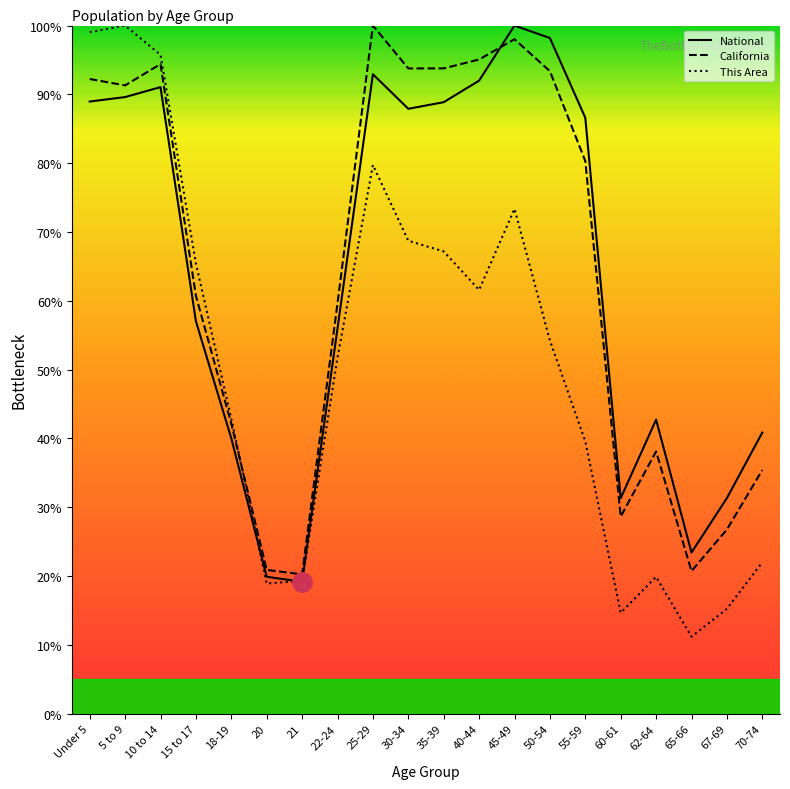

True or false: This Area has a value of 18.3 at 65-66.

False